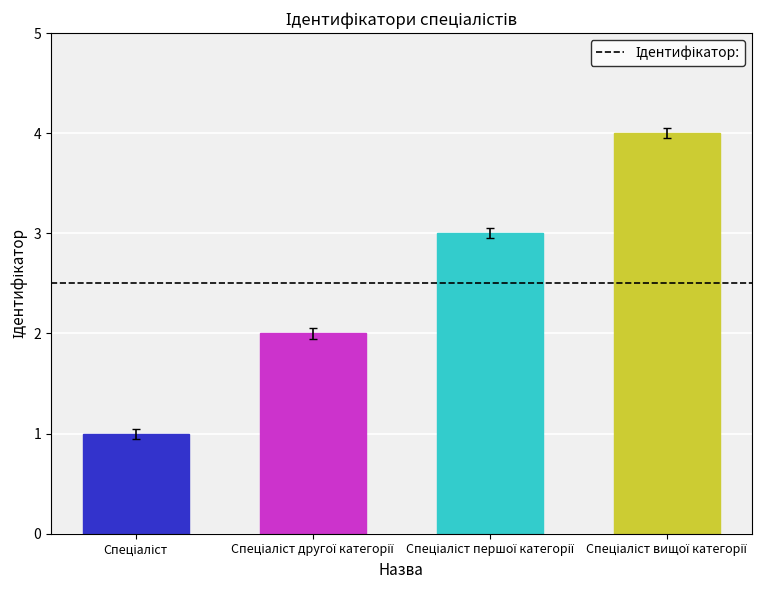

What is the sum of all values?

10